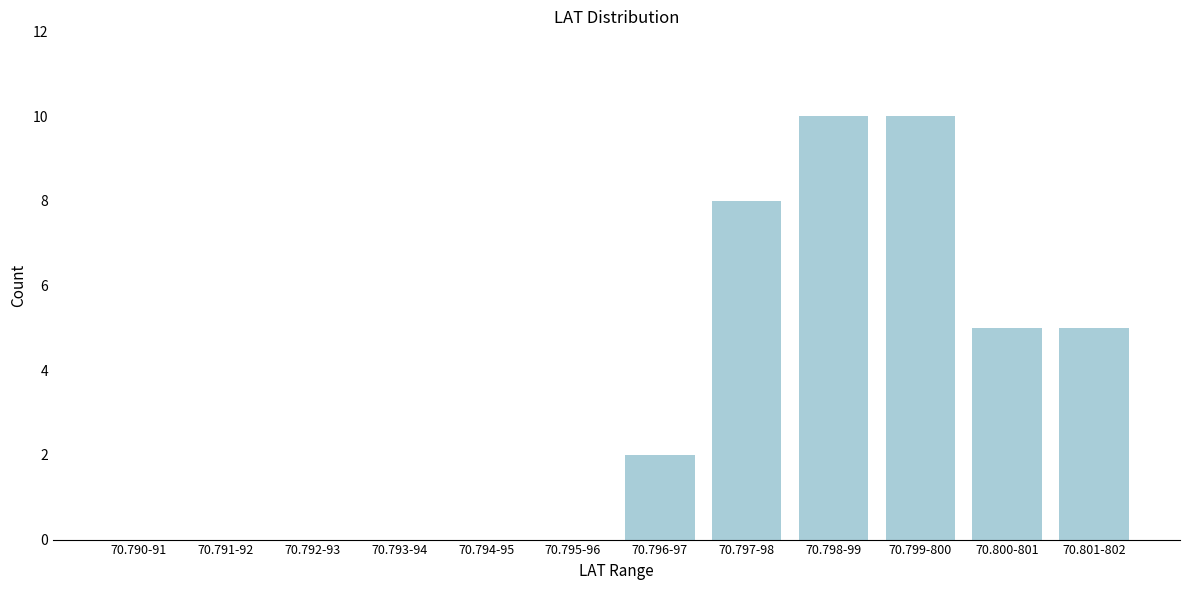

Reading left to right, transcribe all the data shown in this chart.

70.790-91=0	70.791-92=0	70.792-93=0	70.793-94=0	70.794-95=0	70.795-96=0	70.796-97=2	70.797-98=8	70.798-99=10	70.799-800=10	70.800-801=5	70.801-802=5